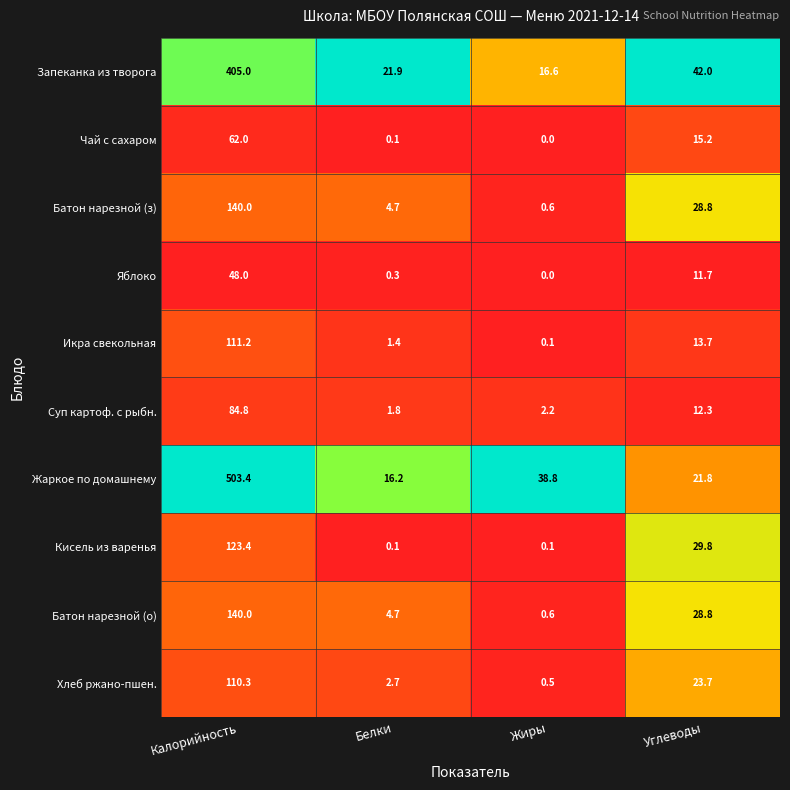

List the labels in order of Икра свекольная value, smallest first.

Жиры, Белки, Углеводы, Калорийность